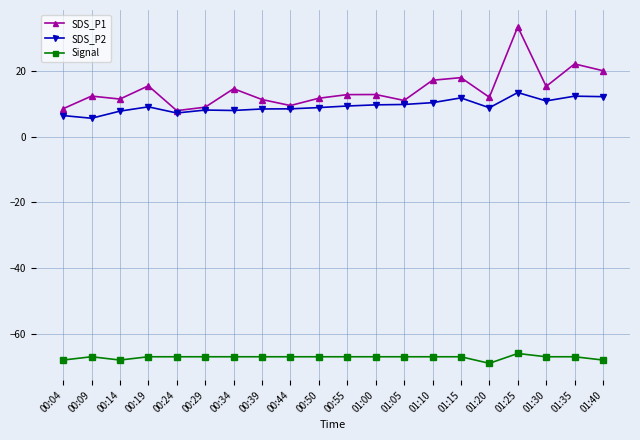

True or false: SDS_P1 and Signal intersect in this chart.

False